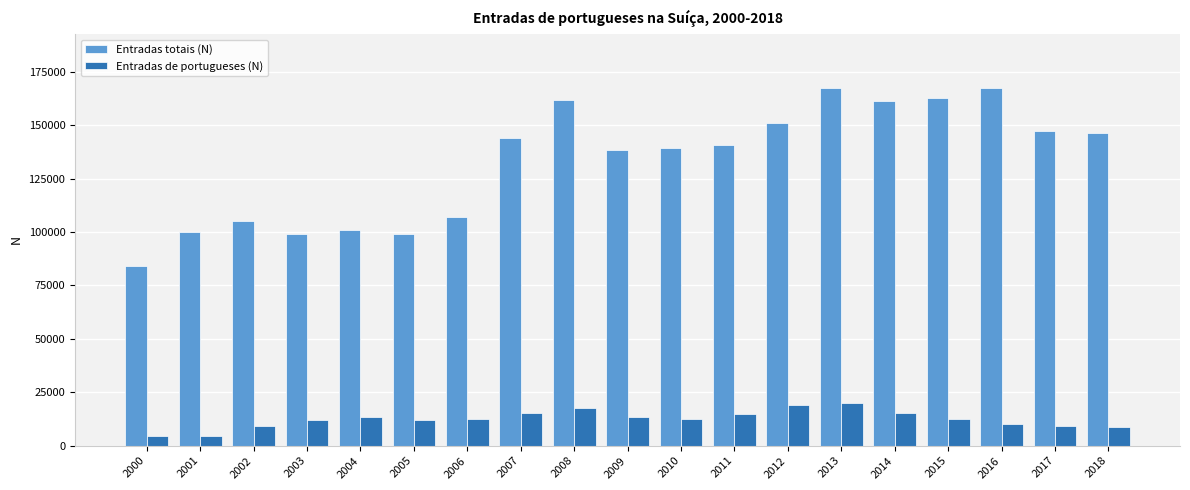

Which series changed the most between 2006 and 2011?

Entradas totais (N)